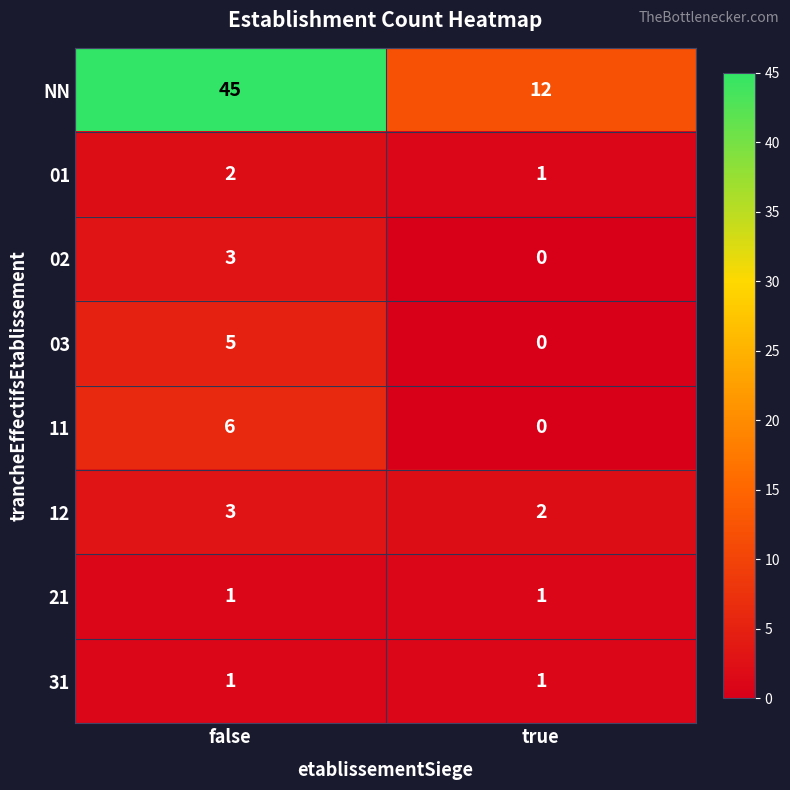

Where is 12 nearest to the value 2?

true